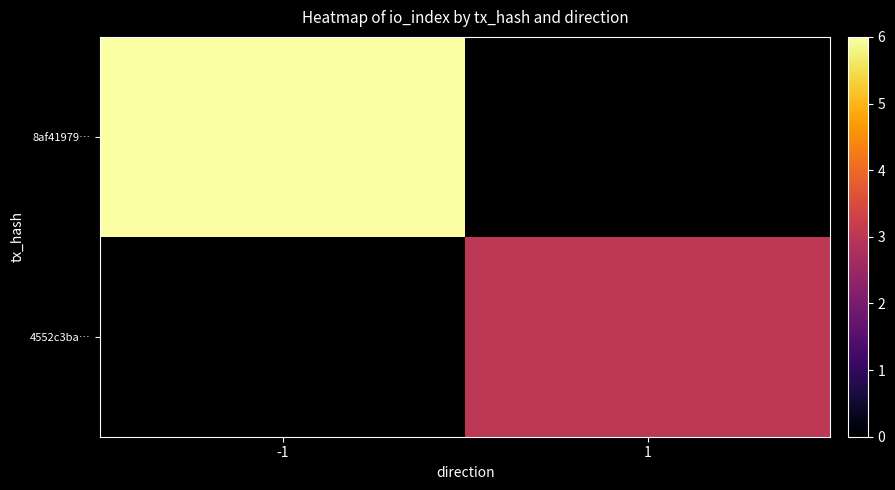

True or false: 8af41979… has a value of 1.2 at -1.

False